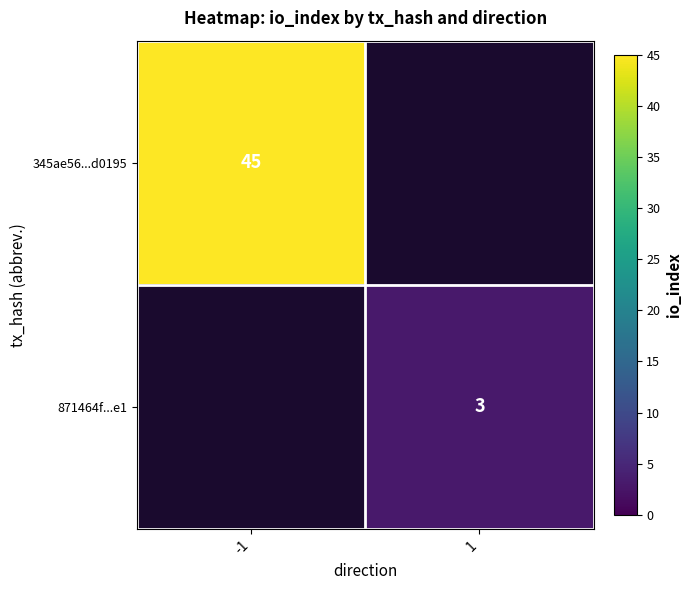

True or false: 345ae56...d0195 has a value of 67 at -1.

False